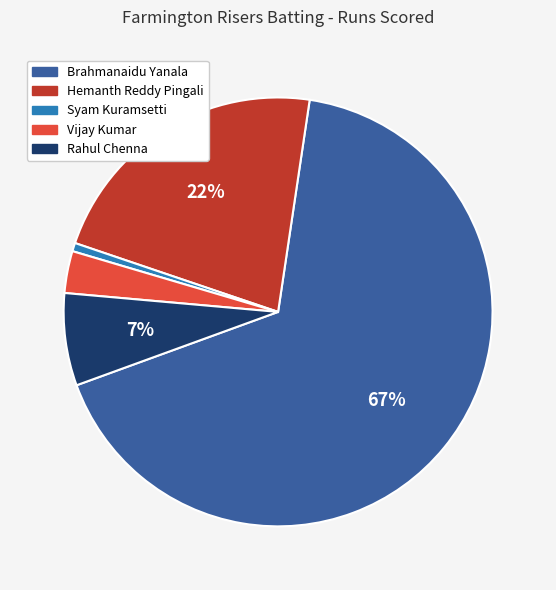

To the nearest percent, what portion does Vijay Kumar represent?

3%